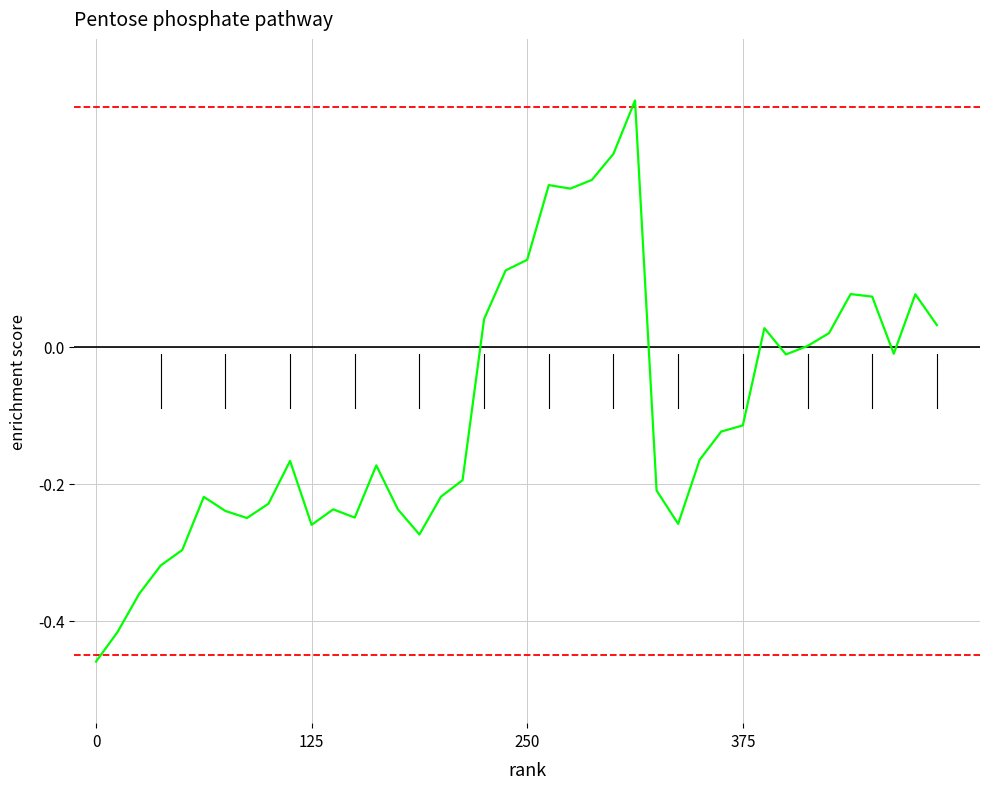

Is this an area chart (filled region under the line)?

No